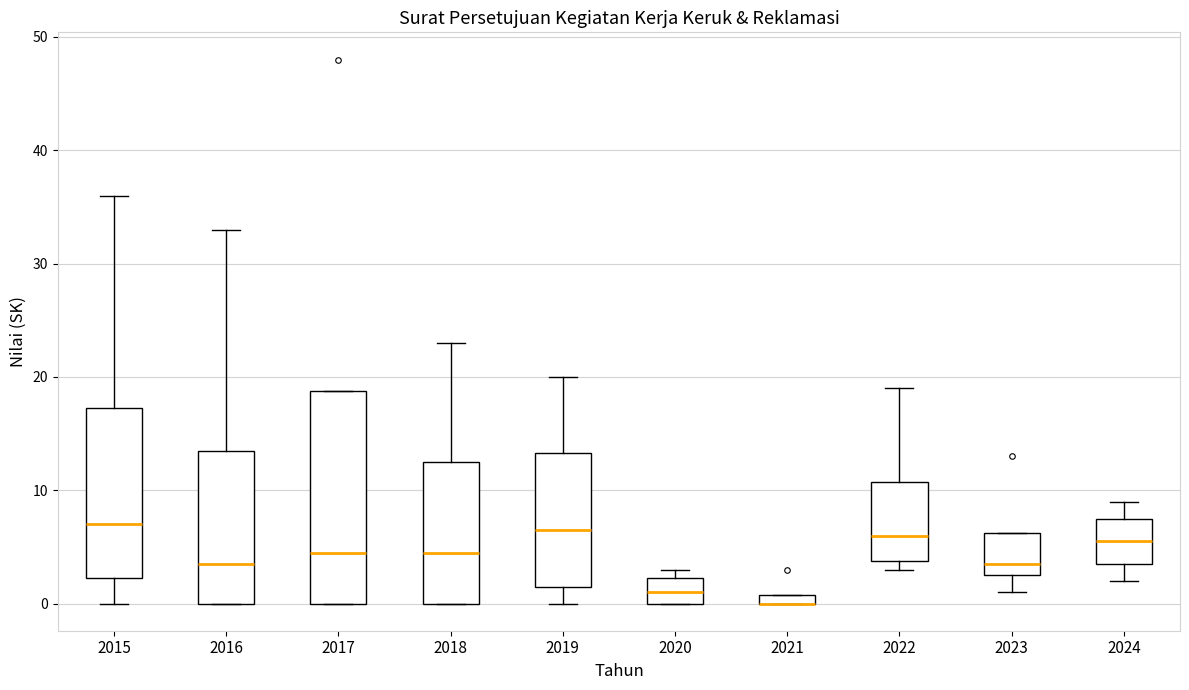

Which box is the tallest, from its lower edge to its upper edge?

2017